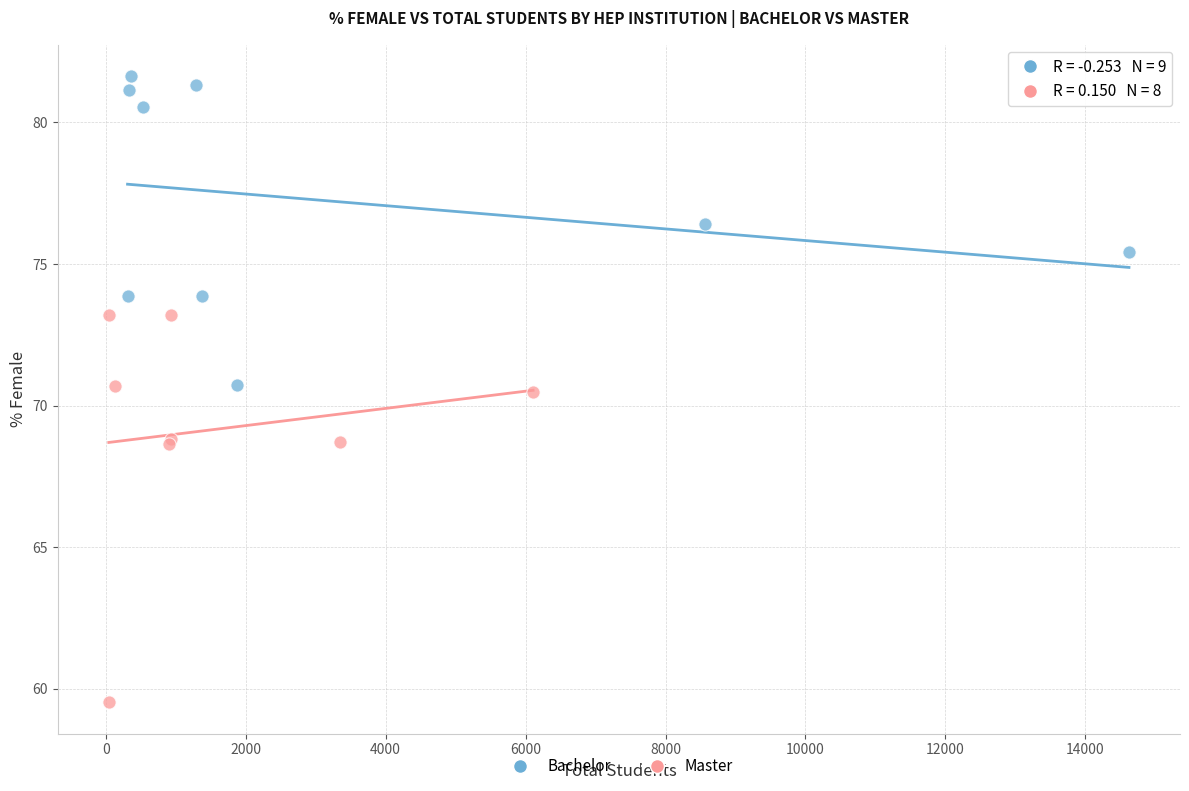

Which series contains the lowest Y value?

Master